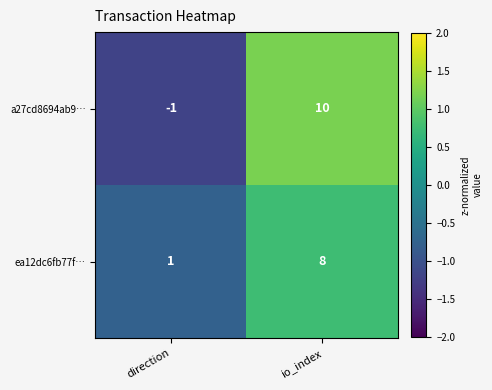

Reading left to right, transcribe all the data shown in this chart.

a27cd8694ab9…: -1	10
ea12dc6fb77f…: 1	8